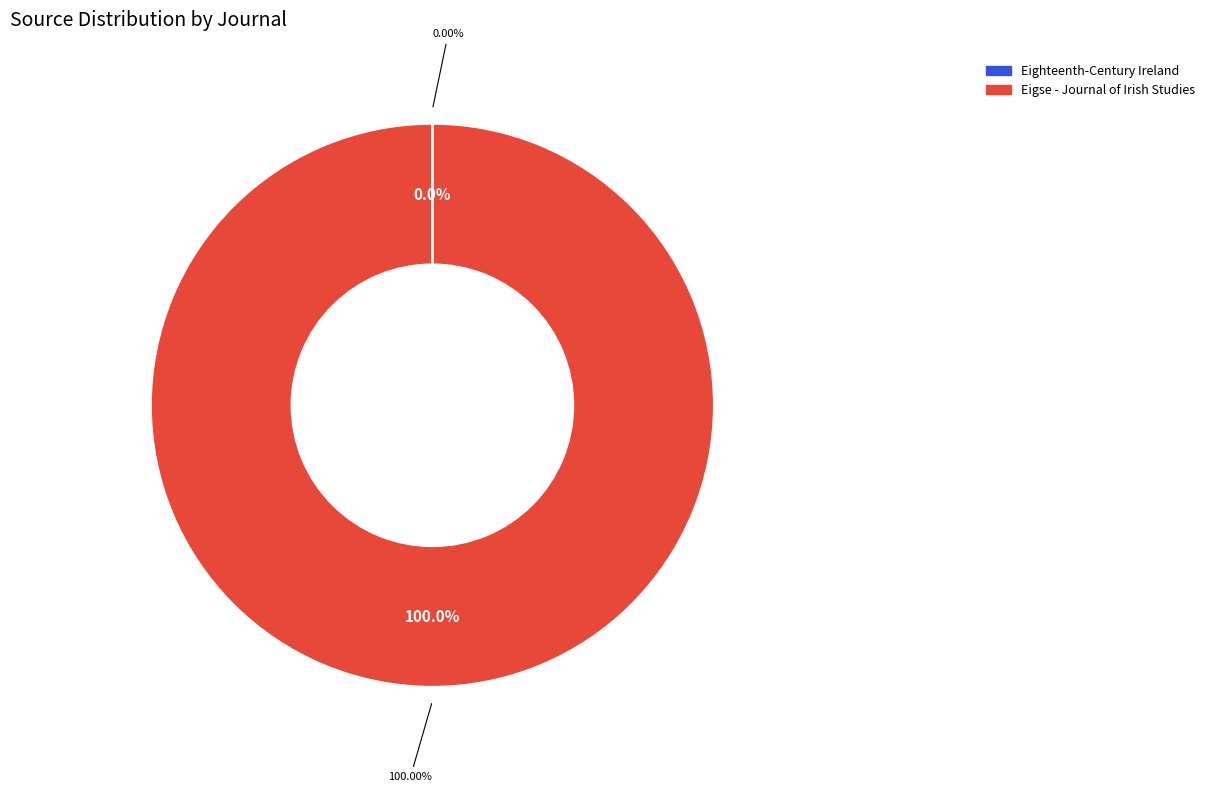

The Eighteenth-Century Ireland slice represents 0% of the pie. True or false?

True